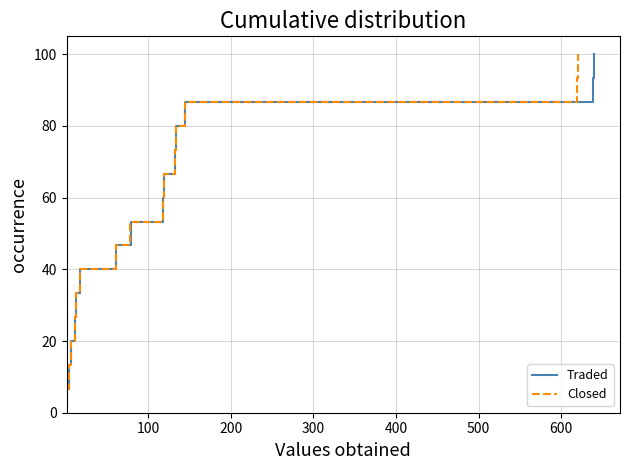

What is the maximum value for Traded?

100.0